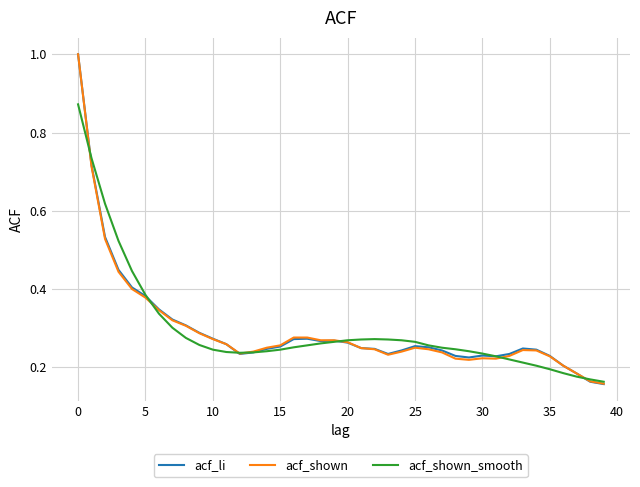

Which series has the widest spread of values?

acf_li